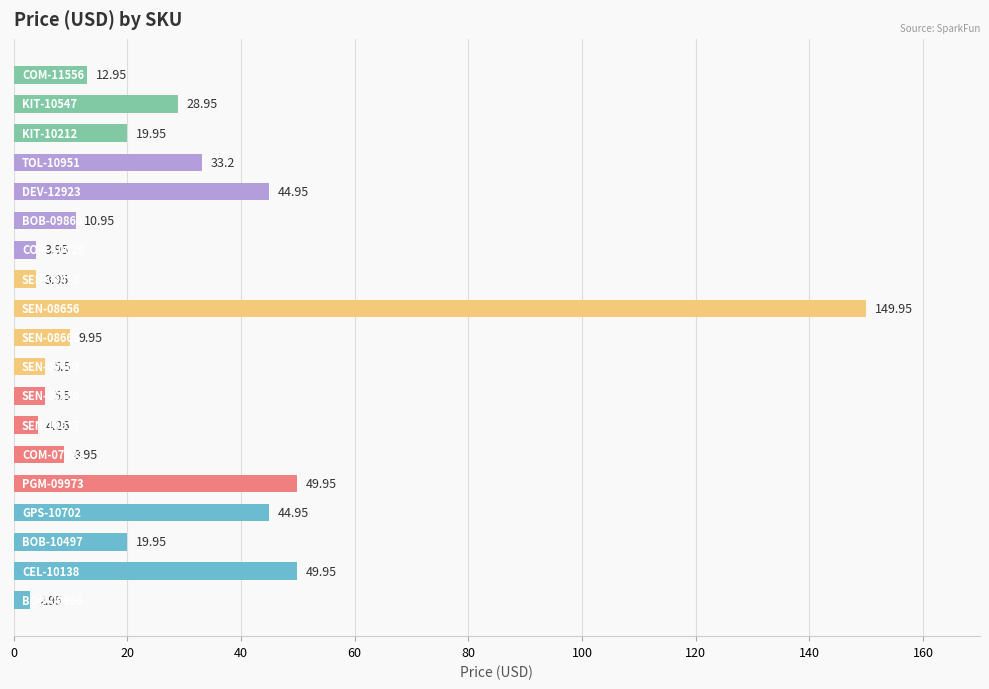

What is the average value?

26.9